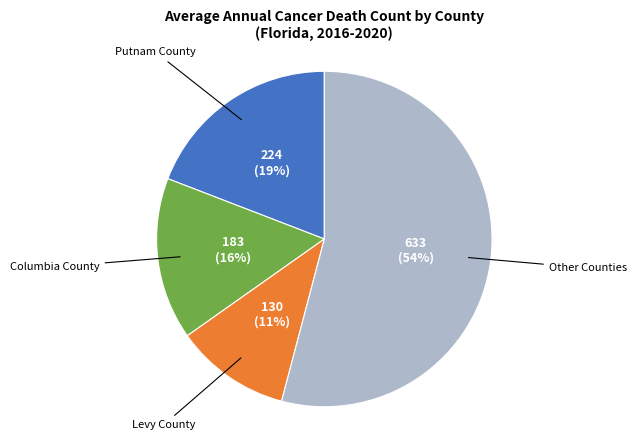

To the nearest percent, what is the average slice percentage?

25%